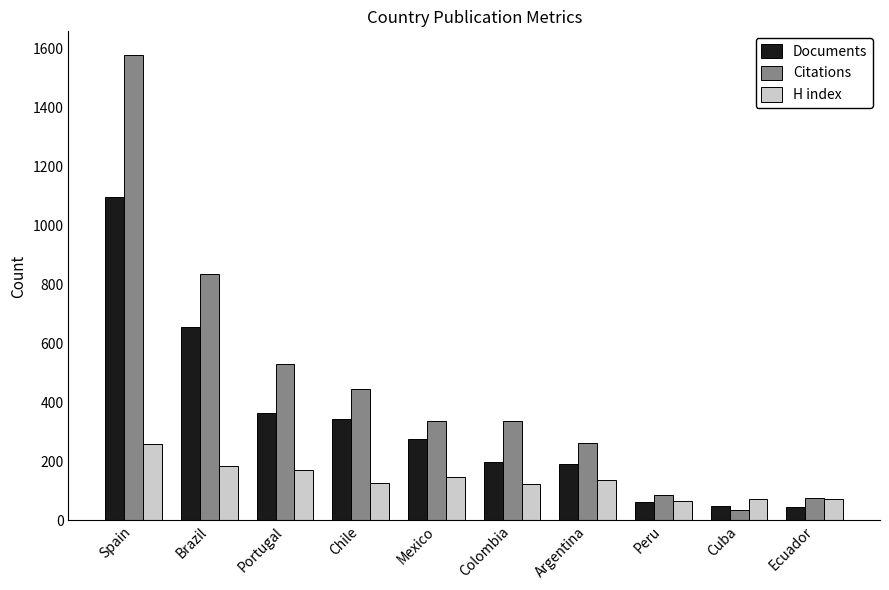

What are all the series names shown in the legend?

Documents, Citations, H index